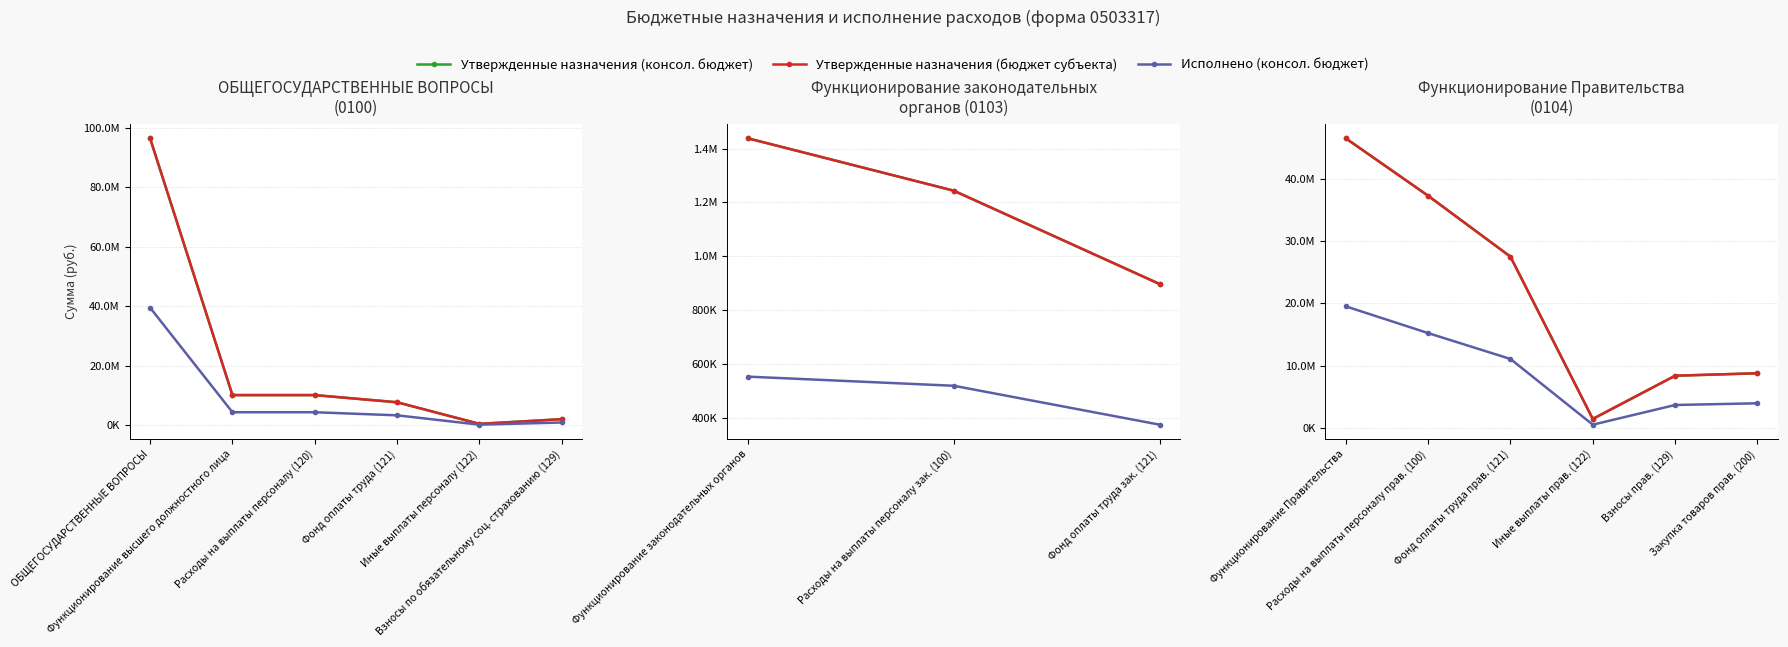

True or false: Утвержденные назначения (консол. бюджет) and Исполнено (консол. бюджет) cross at least once.

False